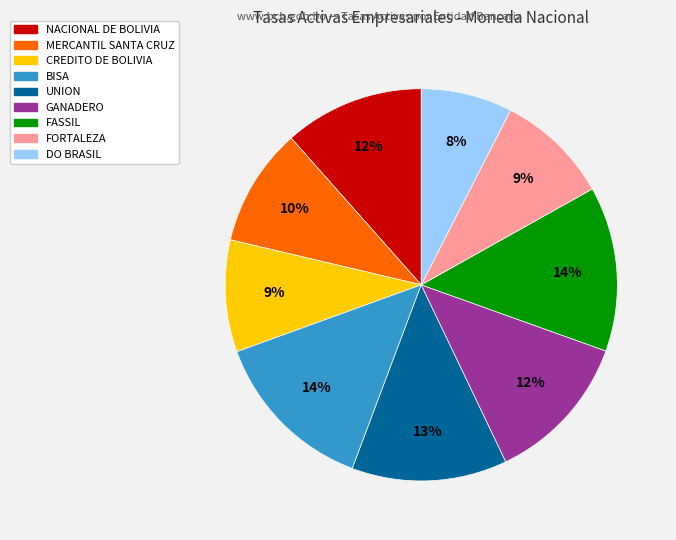

To the nearest percent, what is the difference between the CREDITO DE BOLIVIA and MERCANTIL SANTA CRUZ slice percentages?

1%